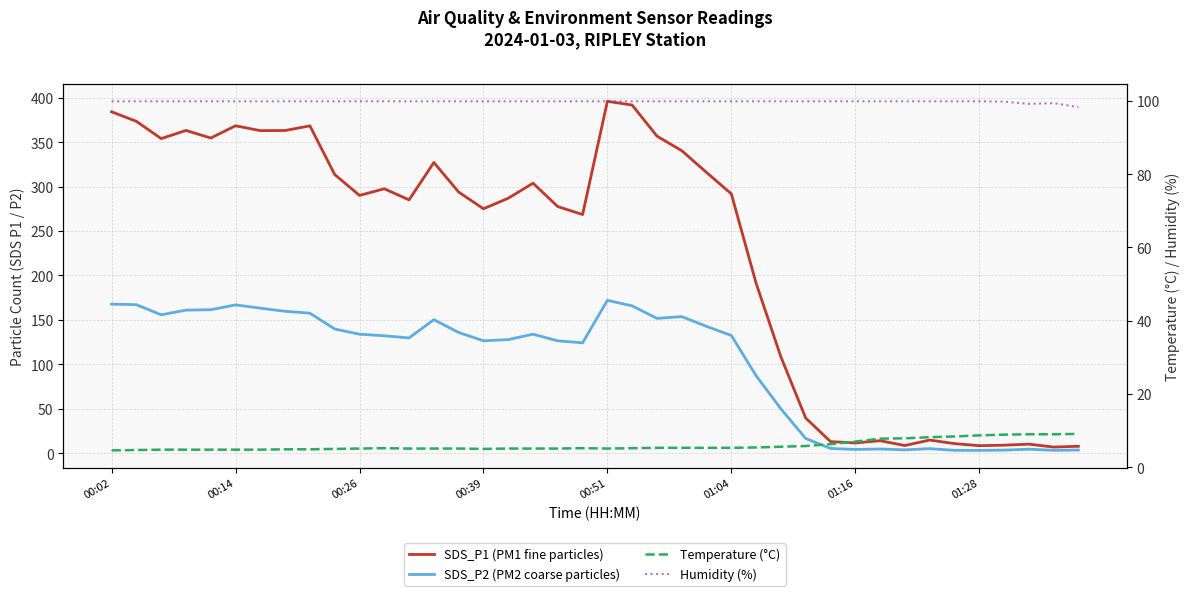

True or false: Humidity (%) and Temperature (°C) cross at least once.

False